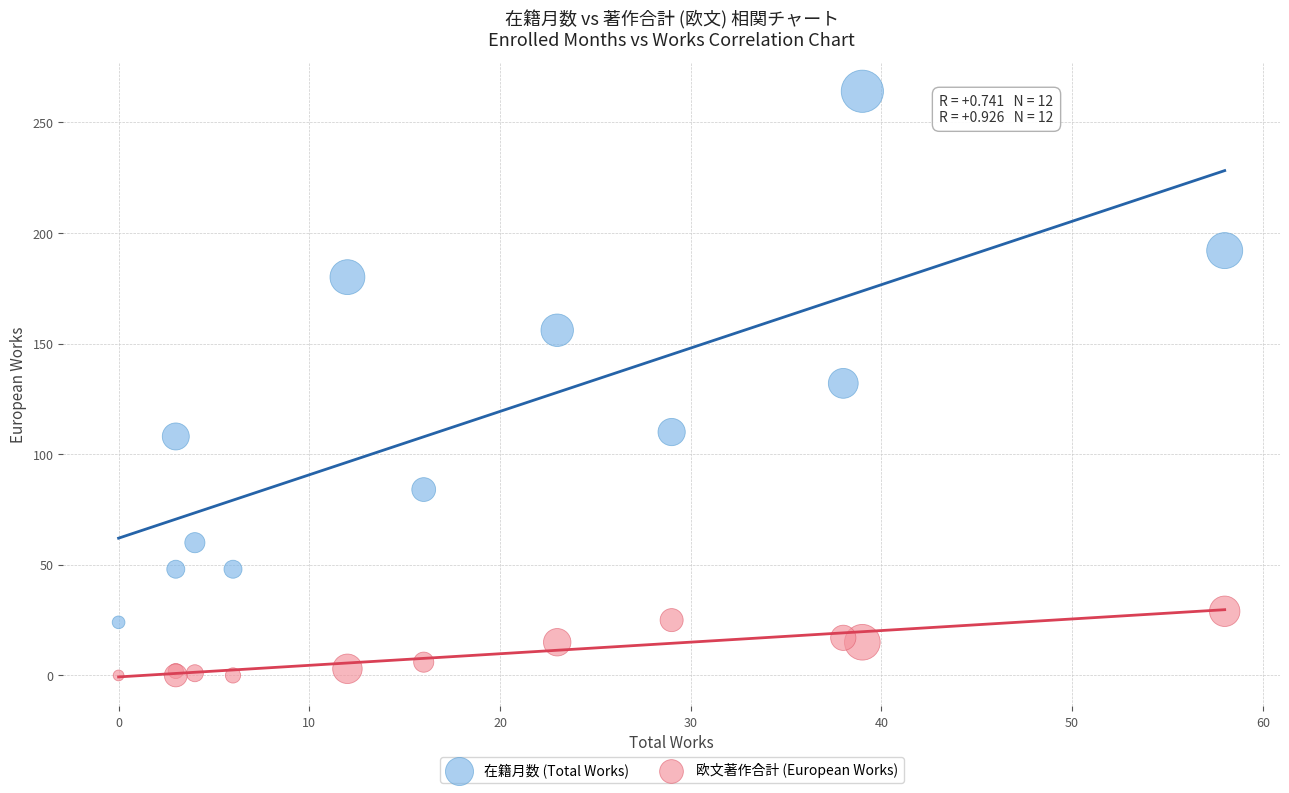

Which series contains the highest Y value?

在籍月数 (Total Works)